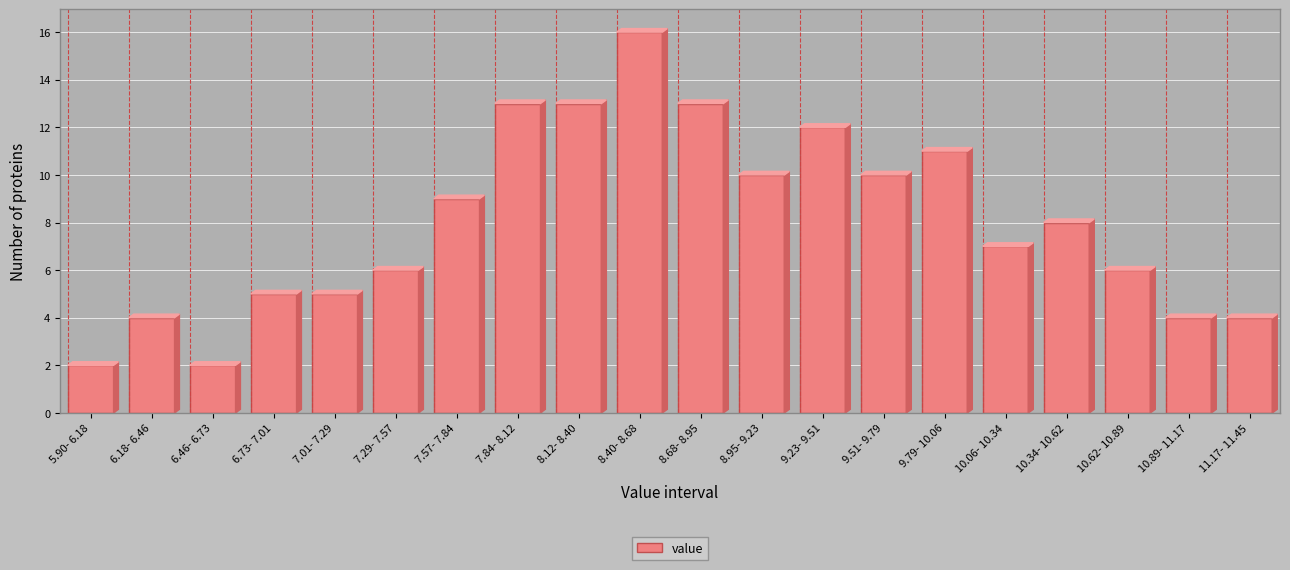

Reading left to right, what are all the values shown in this chart?

2	4	2	5	5	6	9	13	13	16	13	10	12	10	11	7	8	6	4	4